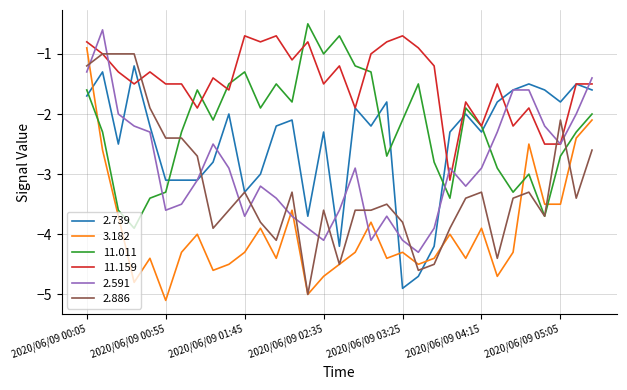

True or false: 2.739 and 11.011 cross at least once.

True